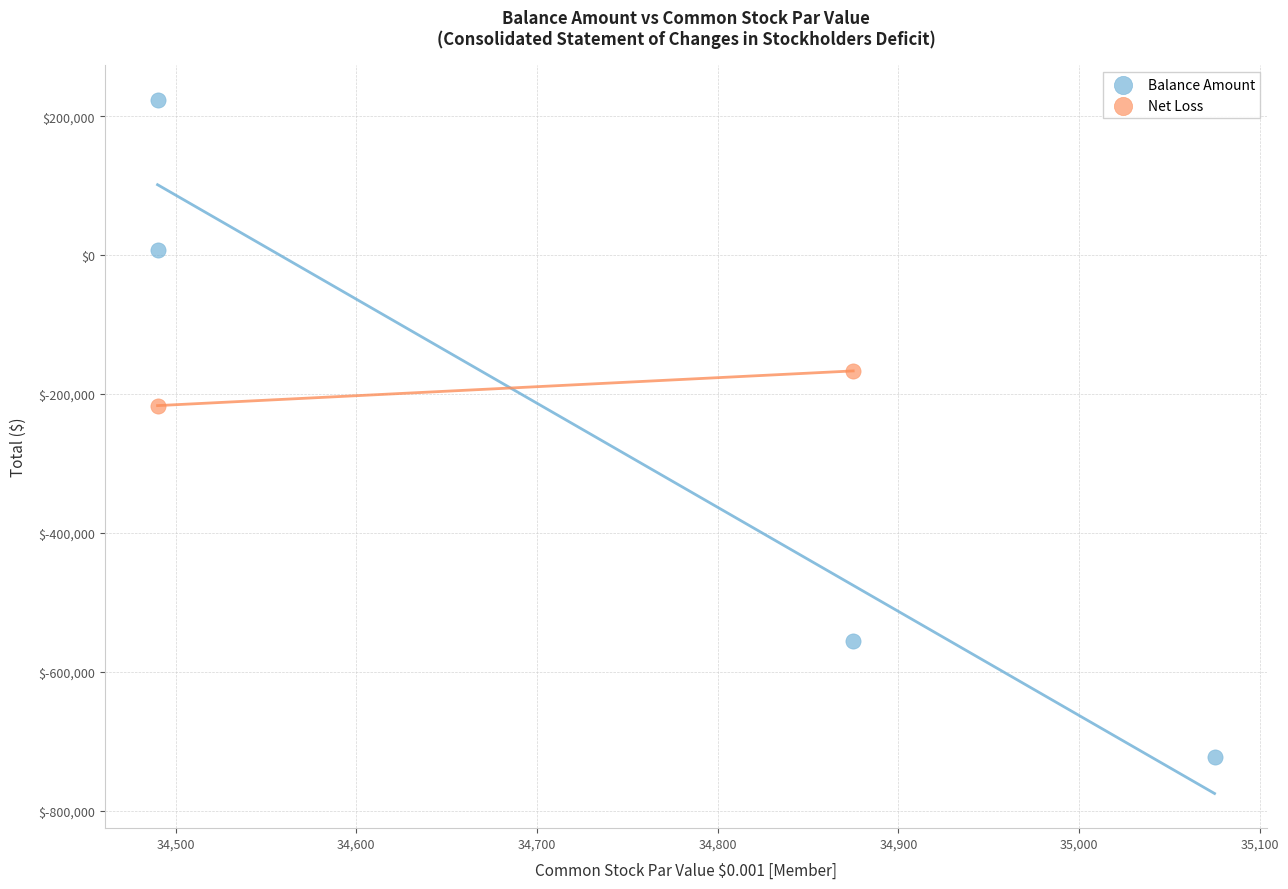

What are all the series names shown in the legend?

Balance Amount, Net Loss